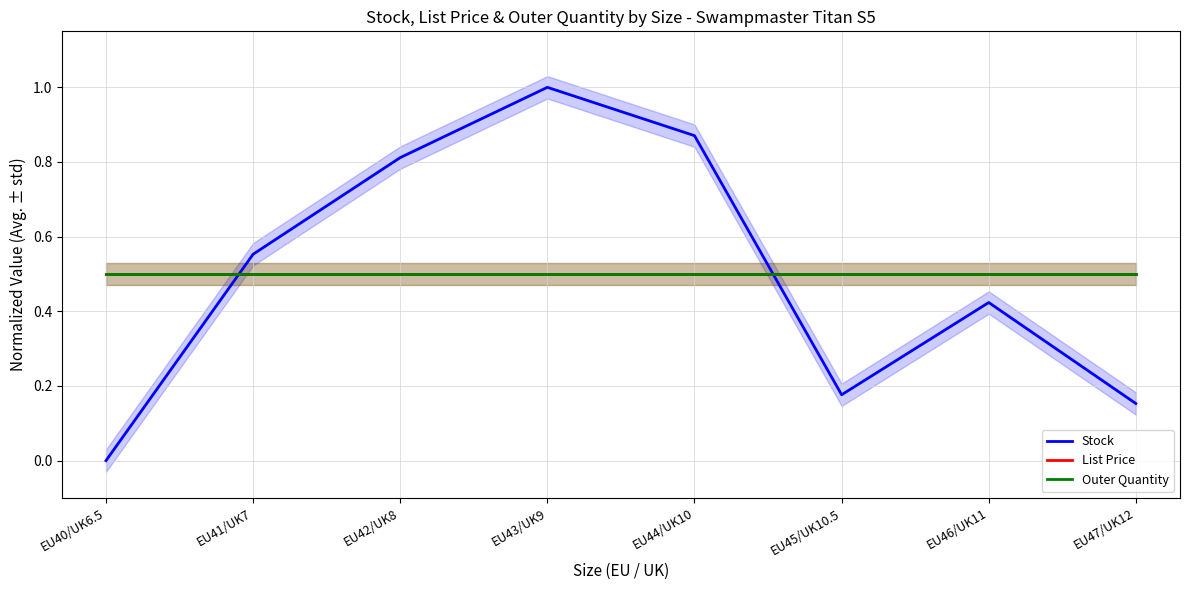

How many lines are shown in the chart?

3